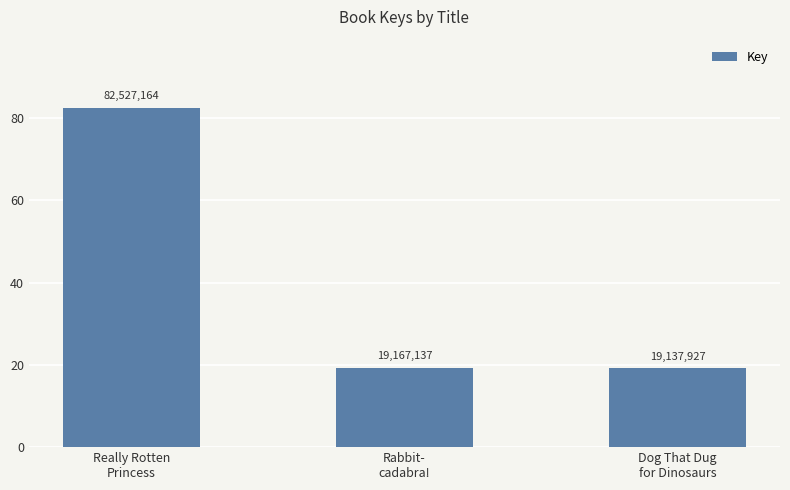

What is the approximate value at Dog That Dug
for Dinosaurs, to the nearest 10?

19137930